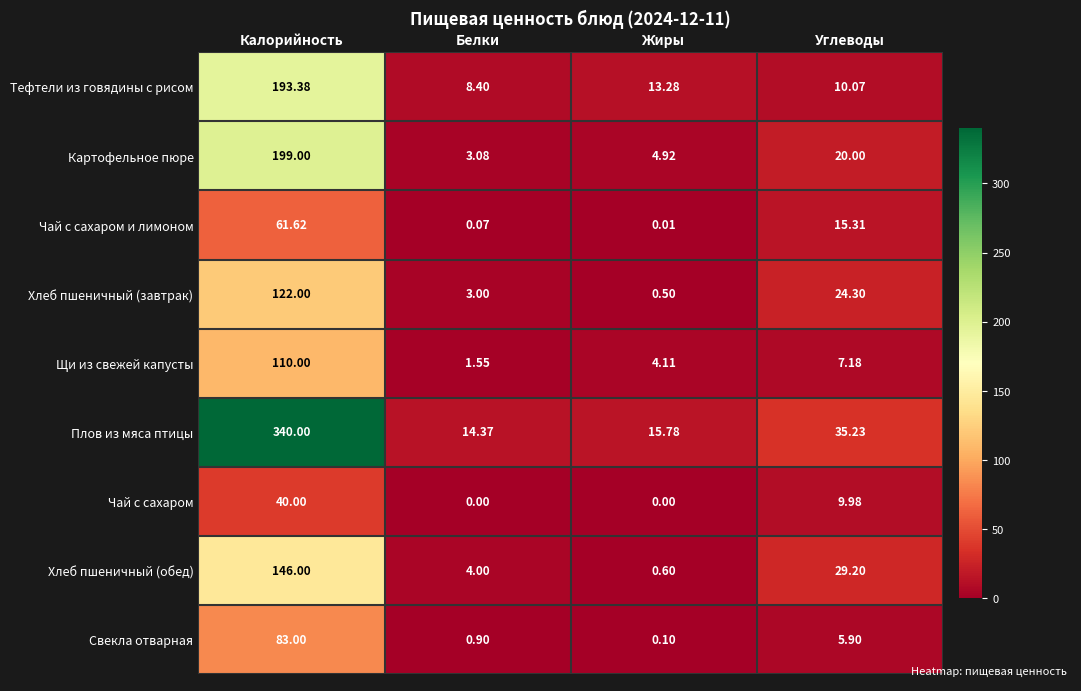

At which label does Хлеб пшеничный (завтрак) first exceed 24?

Калорийность